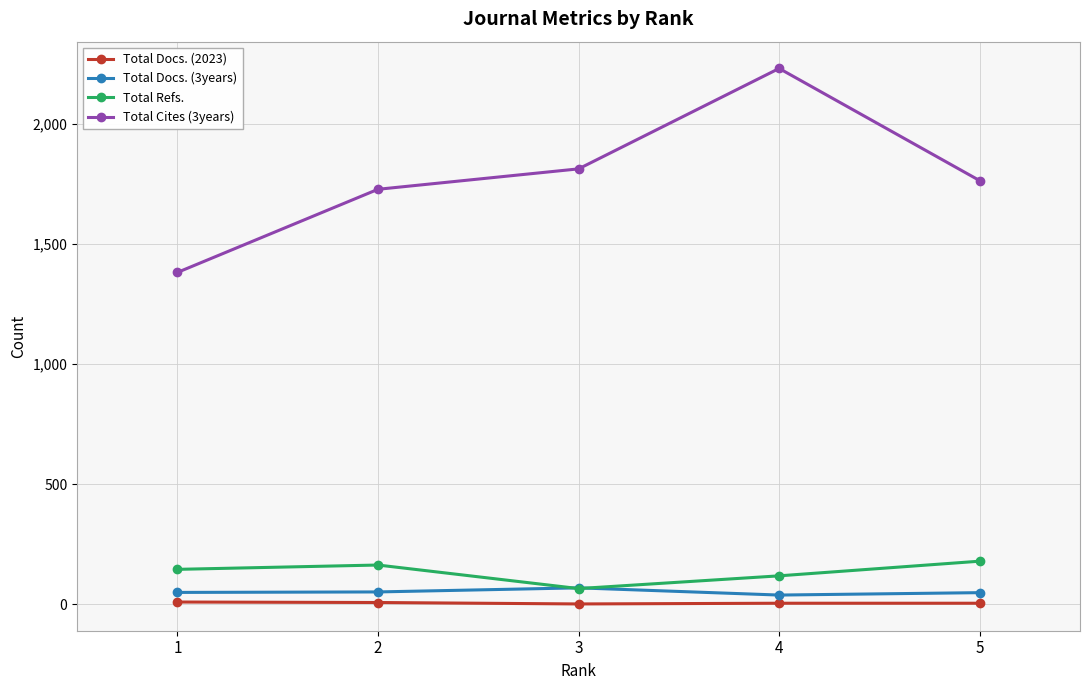

How many categories are shown in the chart?

5